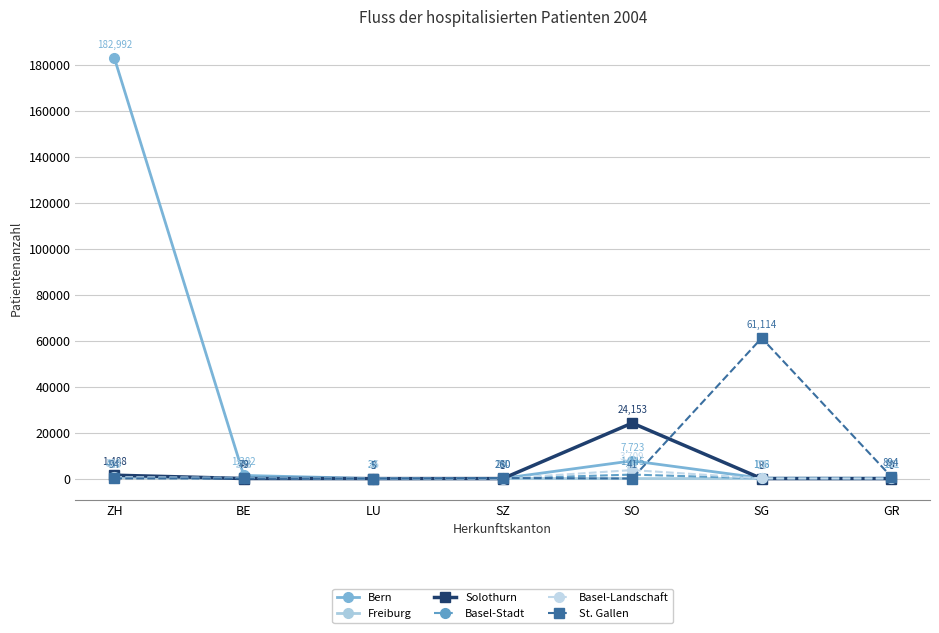

What position from the right is BE?

6